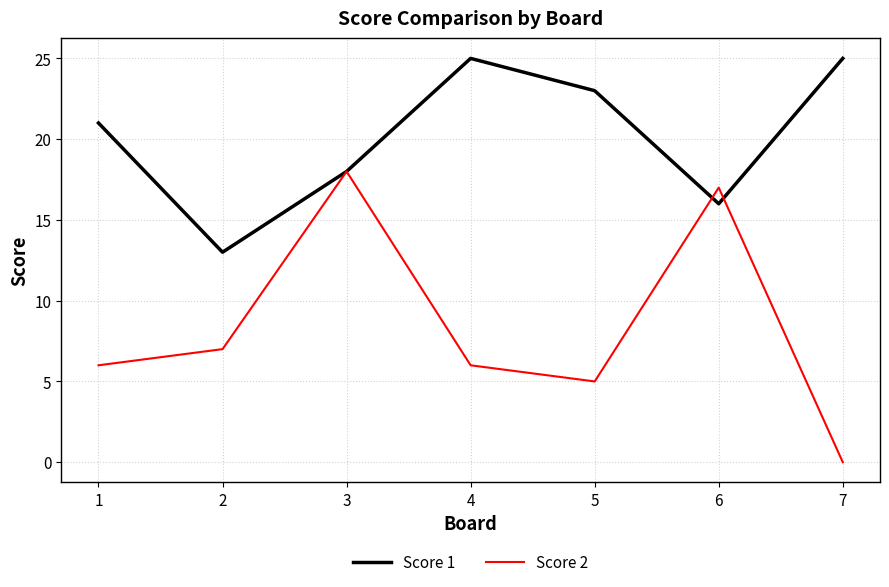

Which category has the lowest value across all series?

7